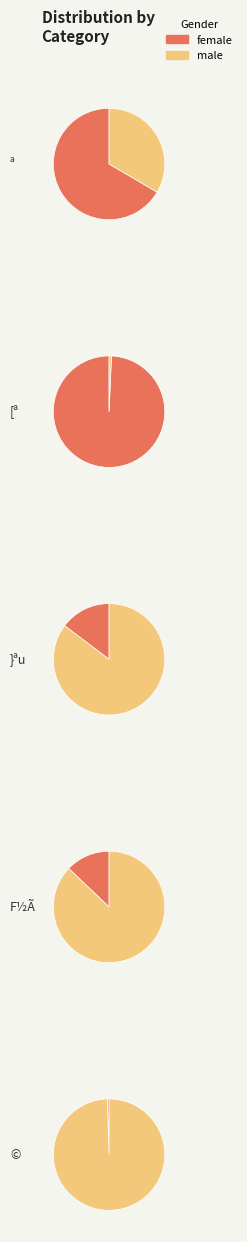

True or false: [ª accounts for 11% of the total.

True